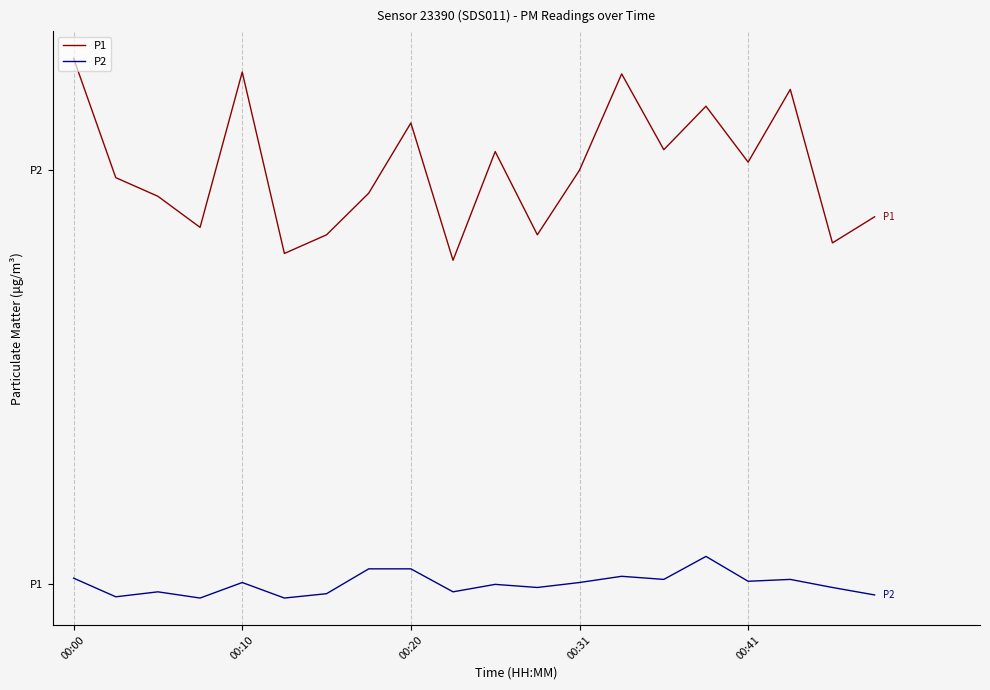

Which category has the highest value across all series?

00:00